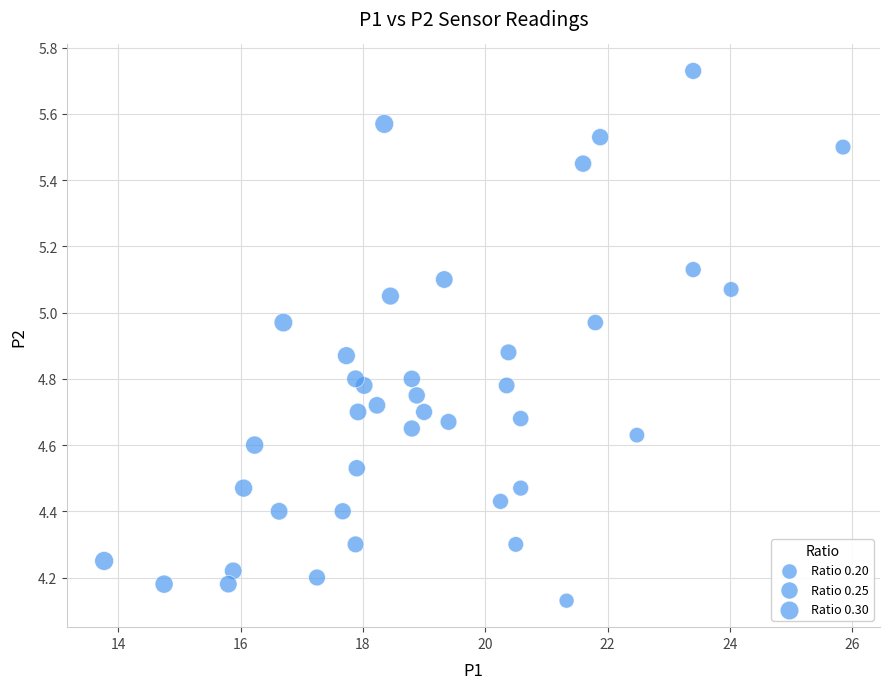

What is the range of Y values (max minus min)?

1.6